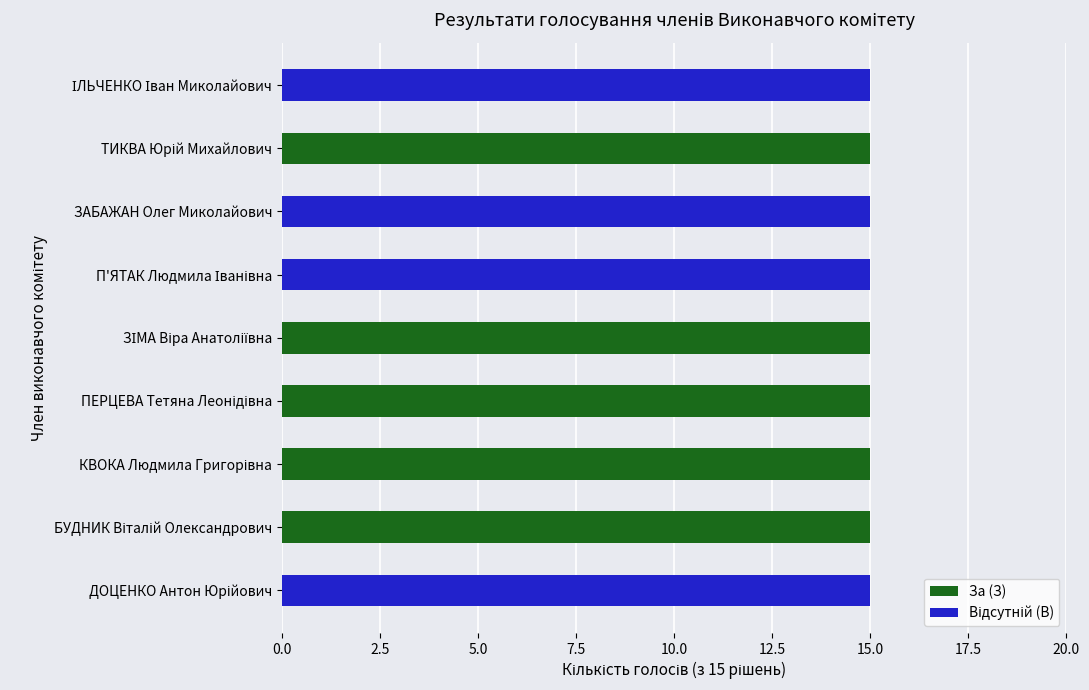

What is the sum of all За (З) values?

75